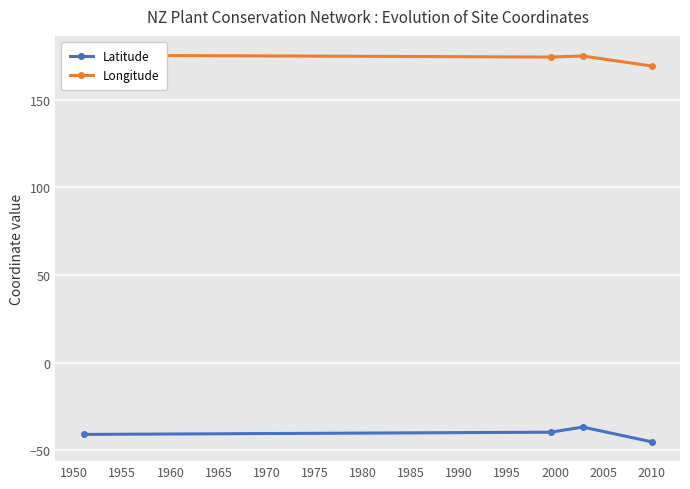

What is the sum of the Longitude values at 1950 and 1960?

343.9